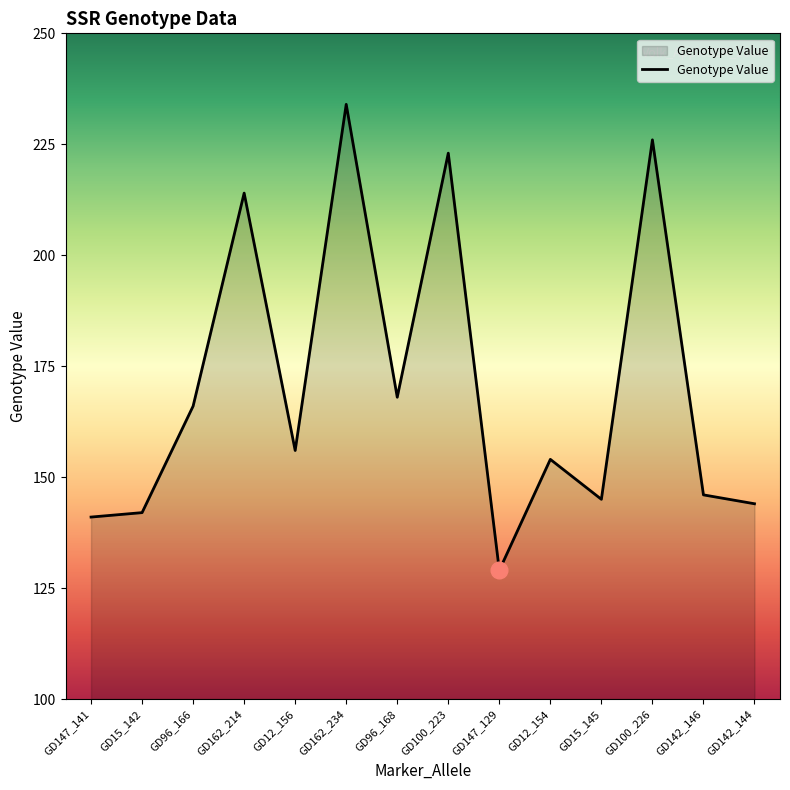

What is the maximum value shown in the chart?

234